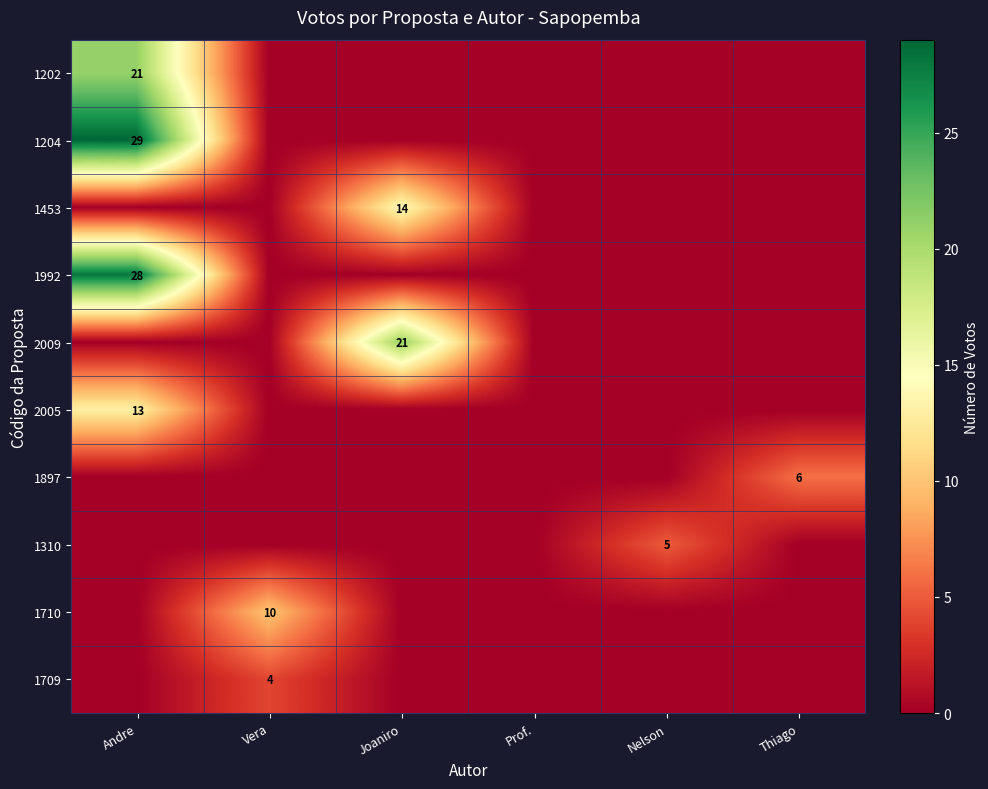

The 2005 series shows 19 at Andre. True or false?

False